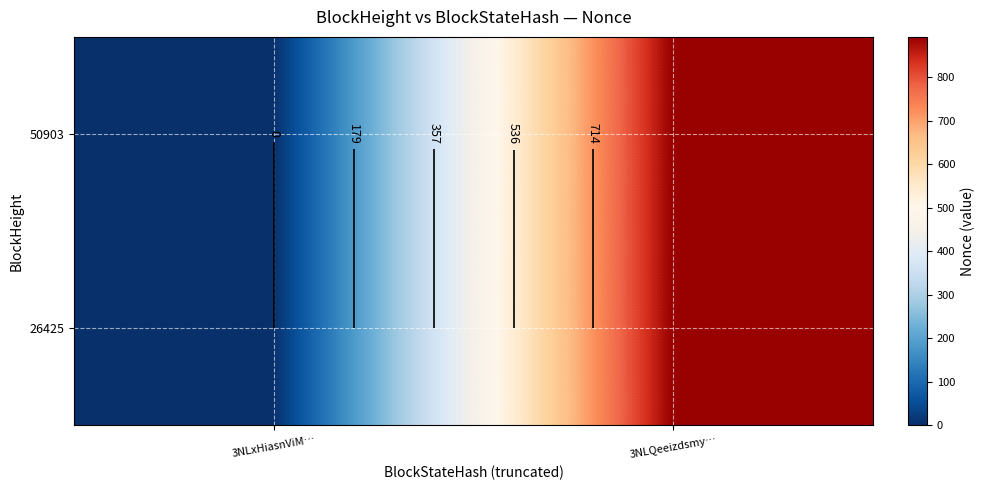

Is it true that 26425 equals 0 at 3NLxHiasnViM…?

True